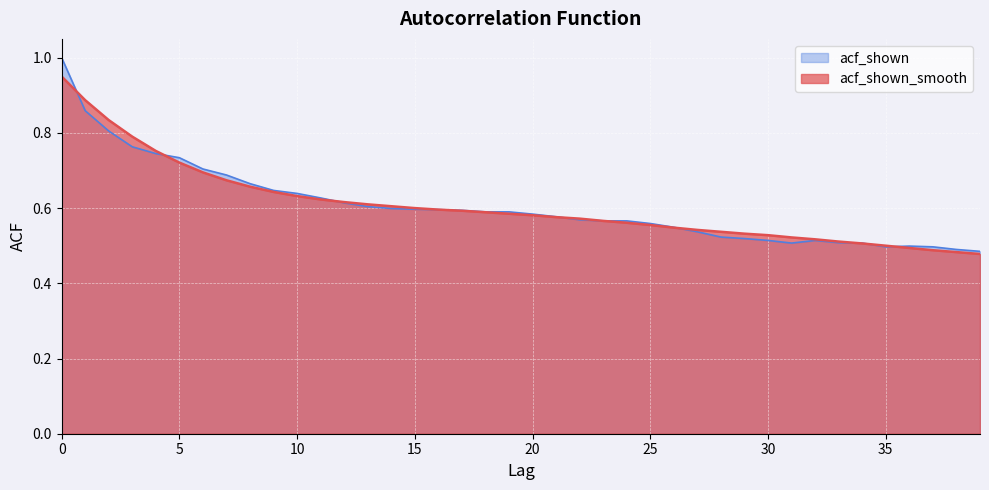

Which series has the largest total across all categories?

acf_shown_smooth